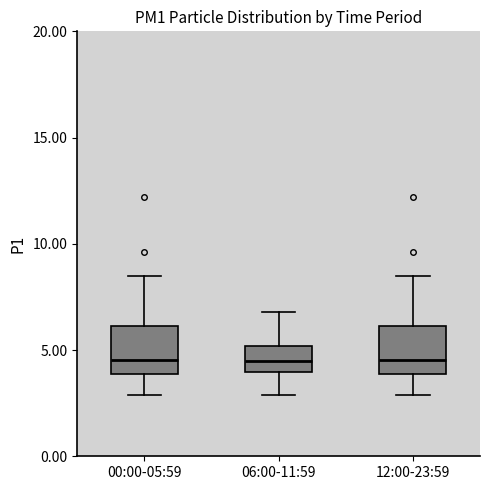

Reading left to right, transcribe this box plot: for each box, give where its median line is, the range the box spans, and where its two whiskers end, as read against the y-axis. The values are not printed on the chart, so give them approximately, as read against the axis.

00:00-05:59: median 4.5, box 4.0 to 6.0, whiskers 3.0 to 8.5
06:00-11:59: median 4.5, box 4.0 to 5.0, whiskers 3.0 to 7.0
12:00-23:59: median 4.5, box 4.0 to 6.0, whiskers 3.0 to 8.5